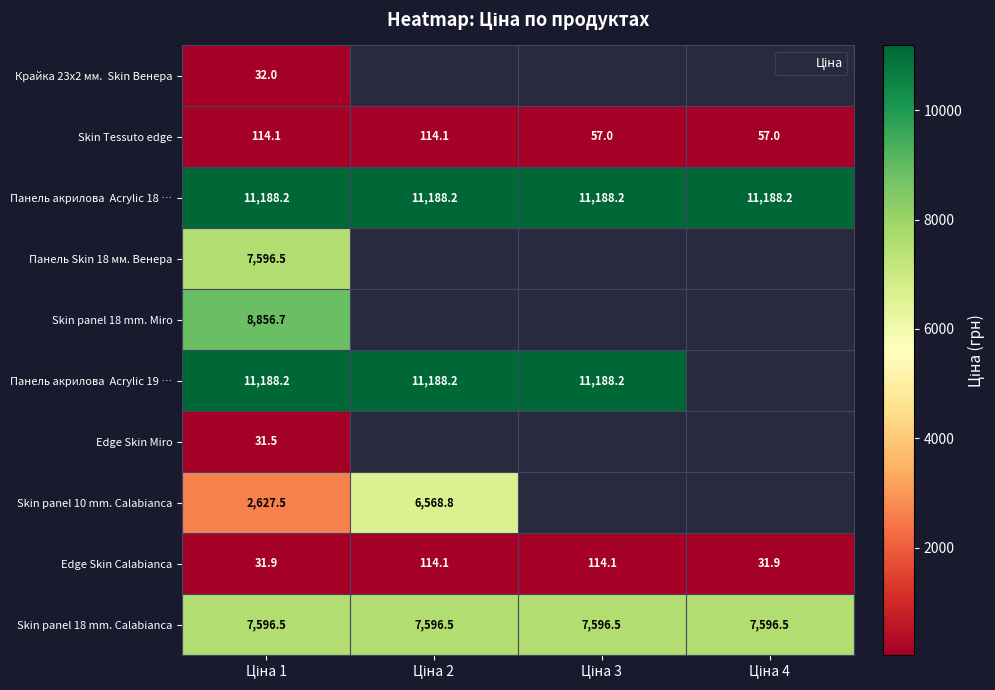

Which series has the largest total across all categories?

Панель акрилова Acrylic 18 …